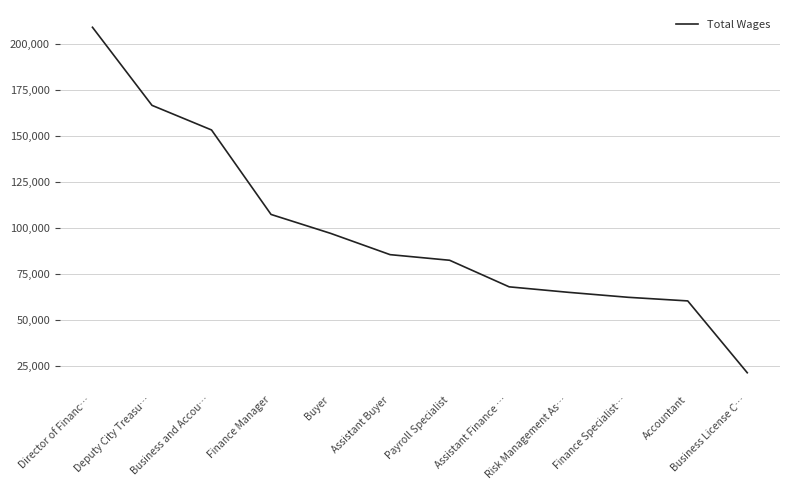

What is the change in value from Deputy City Treasu… to Risk Management As…?

-101593